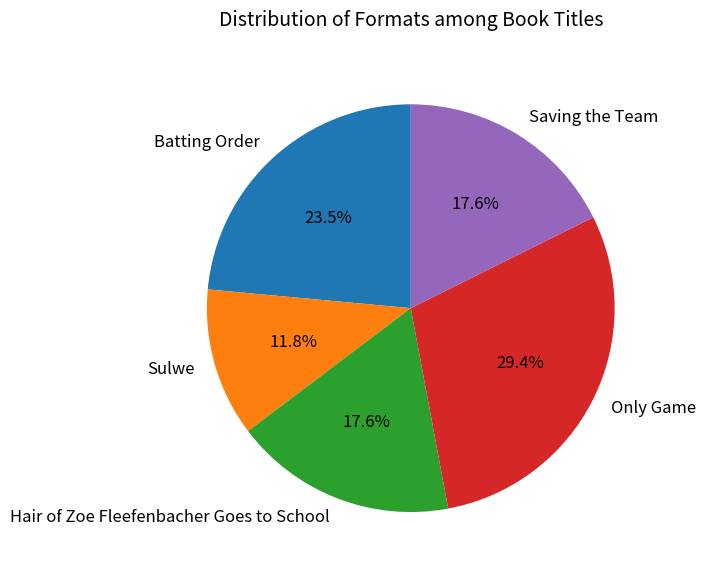

Is the sum of Sulwe and Hair of Zoe Fleefenbacher Goes to School greater than half?

No